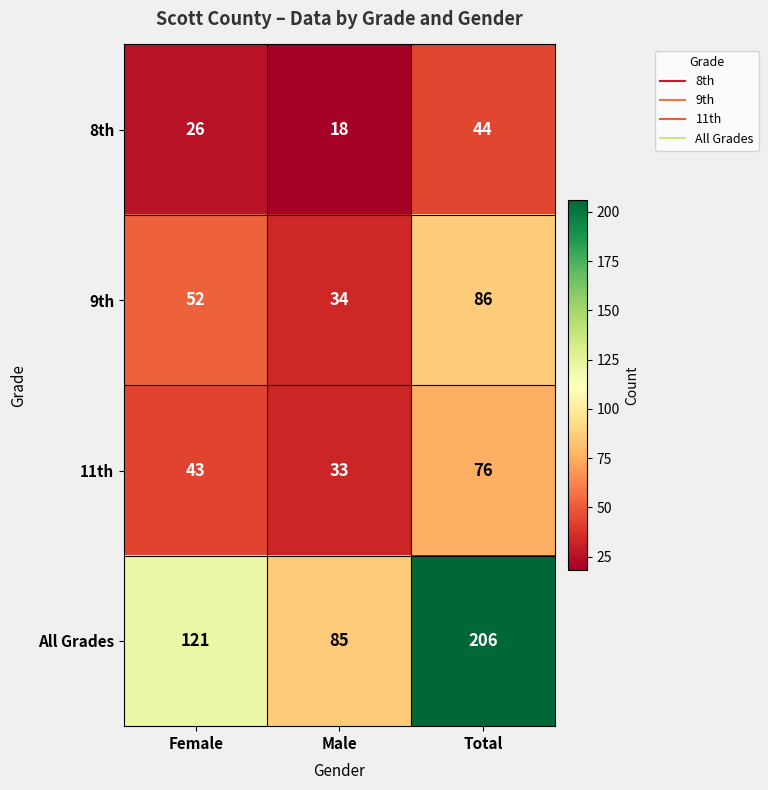

How many data points does each series have?

3